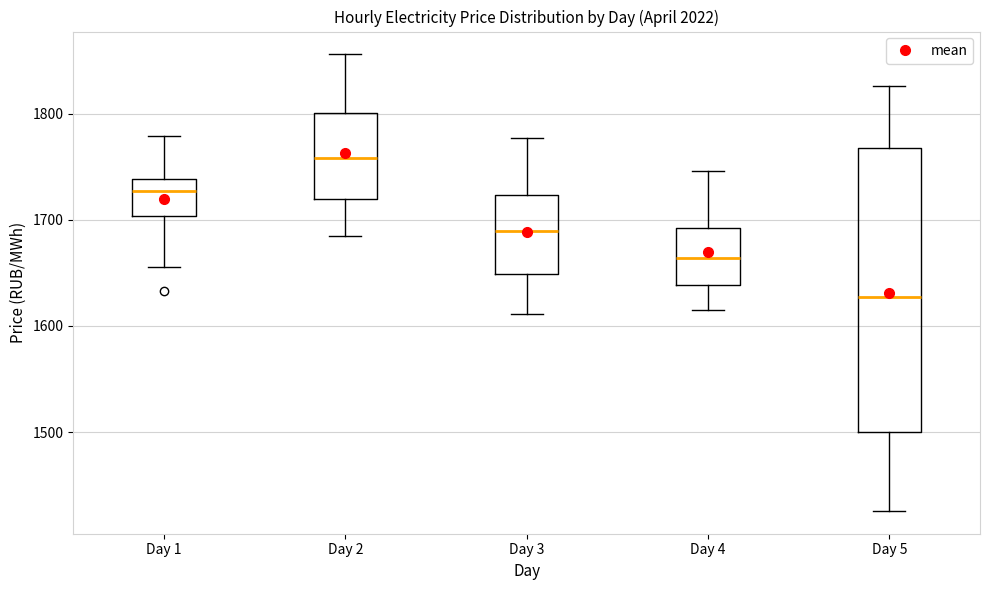

Comparing the boxes themselves (not the whiskers), which one is the tallest?

Day 5